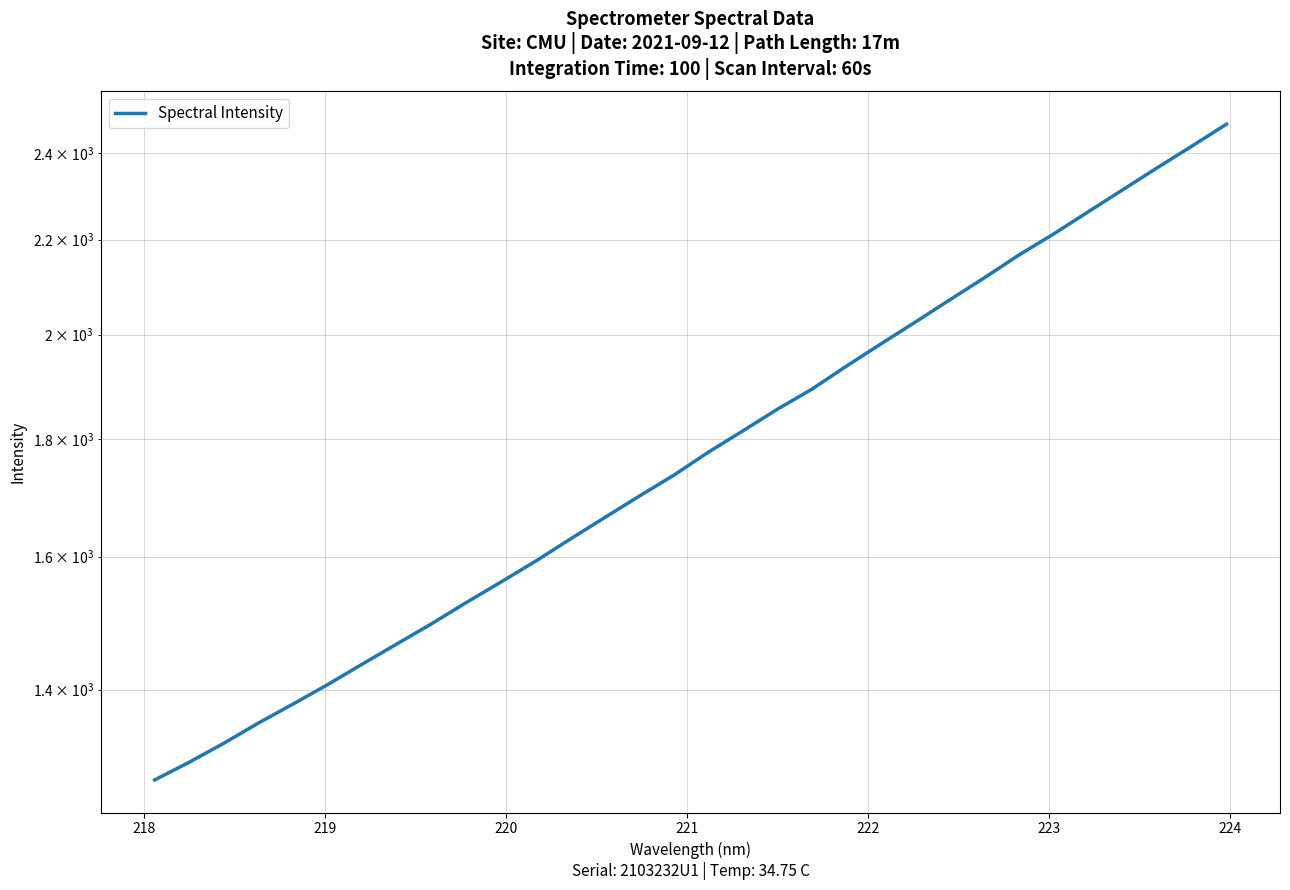

What is the average value?

1797.9